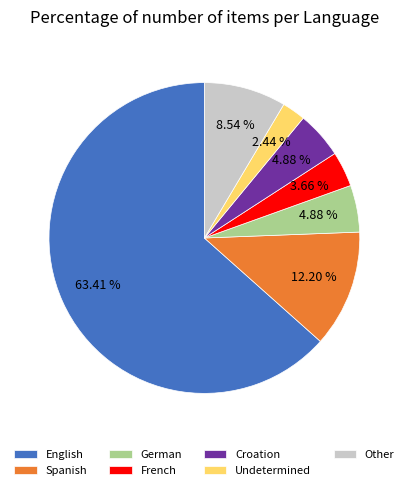

Is there a majority slice in this chart?

Yes